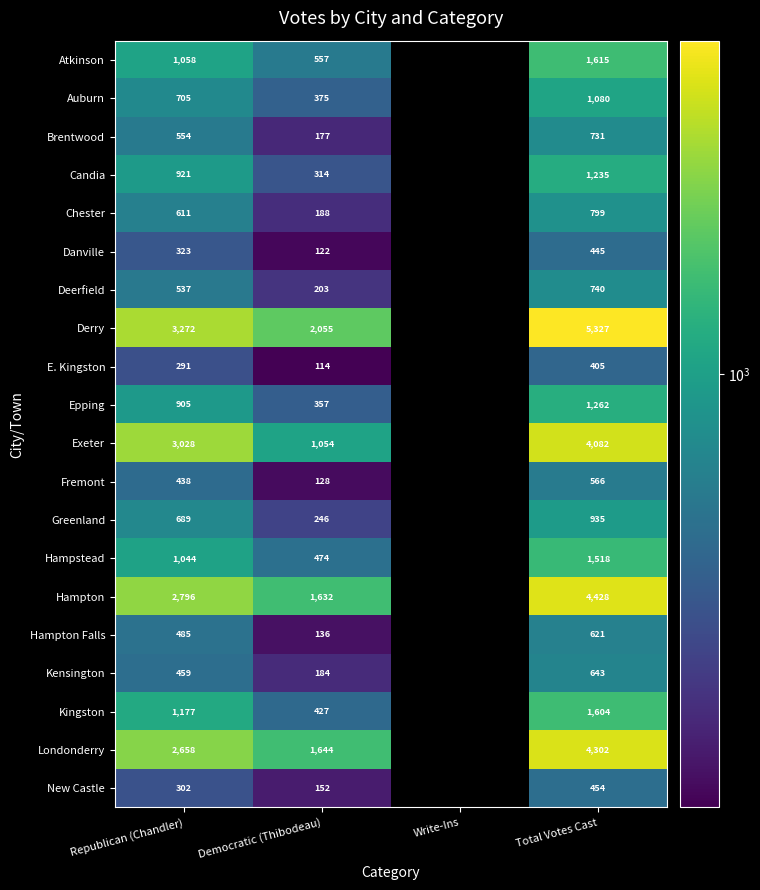

Between Democratic (Thibodeau) and Total Votes Cast, which series saw the biggest shift?

Derry